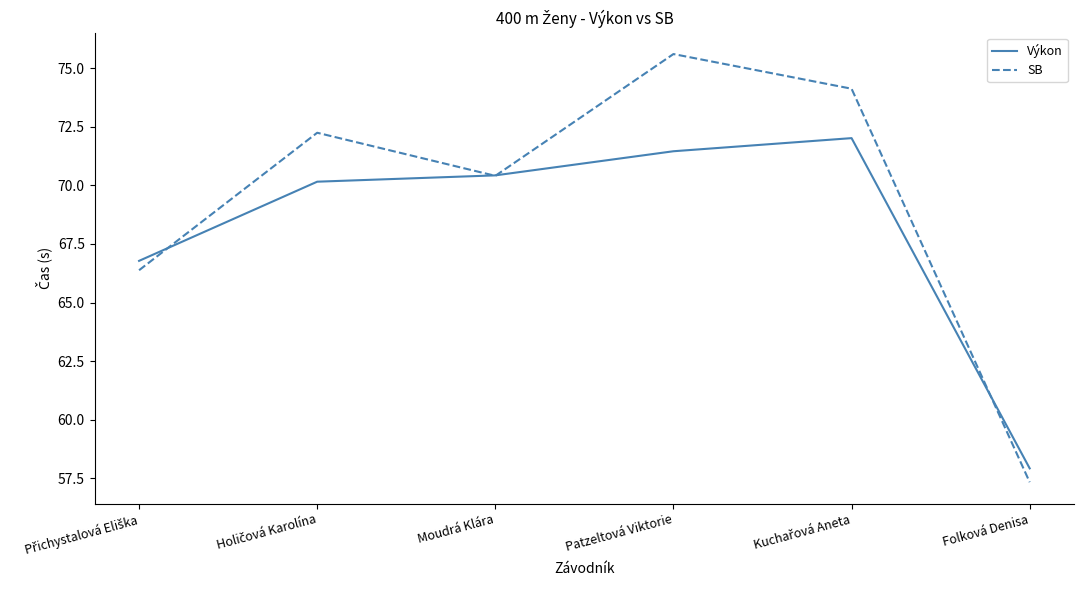

What position from the right is Patzeltová Viktorie?

3